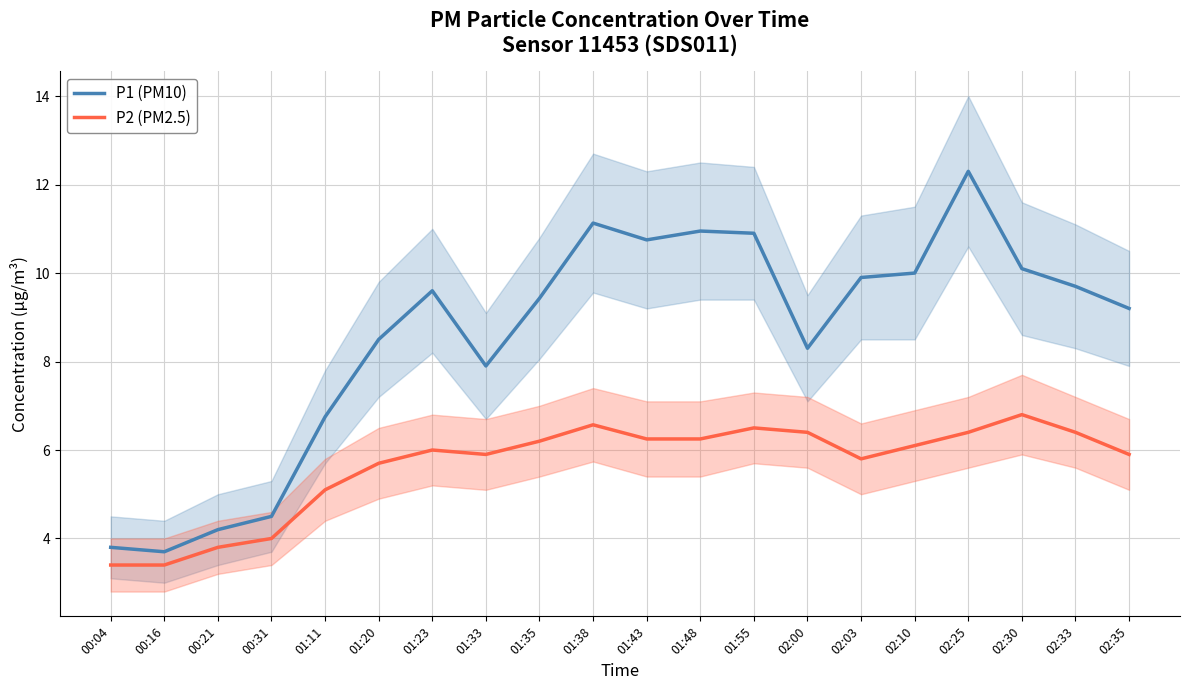

Is it true that P1 (PM10) equals 9.7 at 02:33?

True